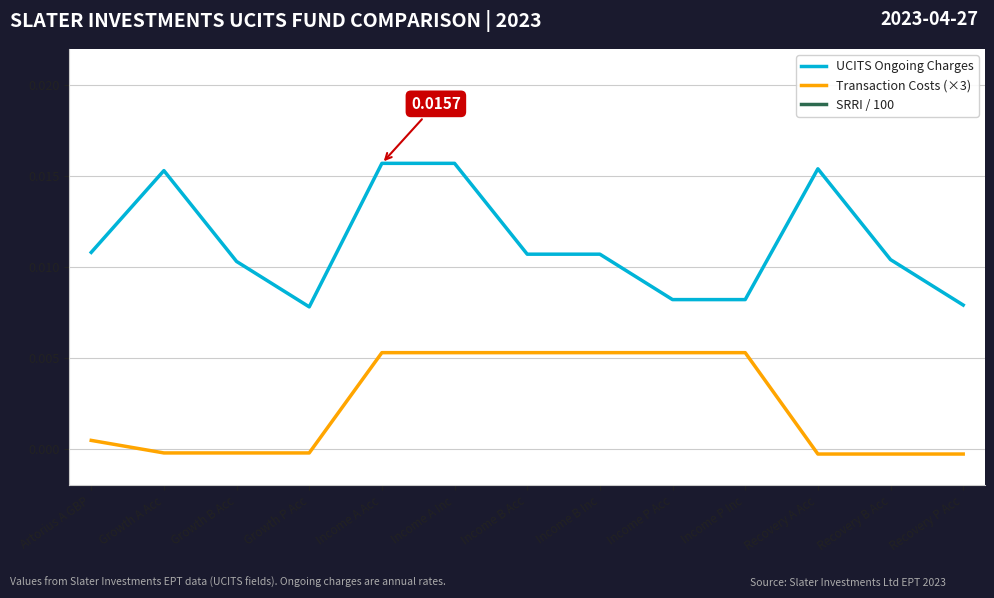

The SRRI / 100 series shows 0.1 at Recovery P Acc. True or false?

True